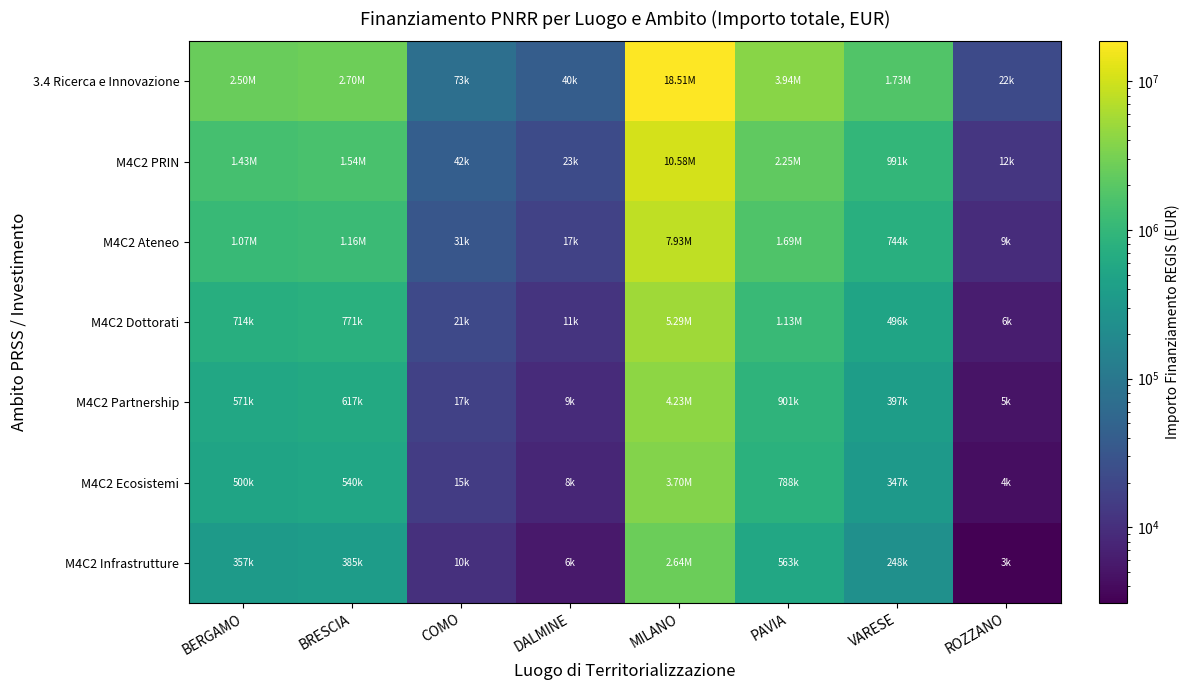

Reading left to right, transcribe all the data shown in this chart.

3.4 Ricerca e Innovazione: BERGAMO=2499846.6	BRESCIA=2697596.8	COMO=73066.9	DALMINE=39965.8	MILANO=18512468.0	PAVIA=3942358.7	VARESE=1734970.0	ROZZANO=21721.9
M4C2 PRIN: BERGAMO=1428483.8	BRESCIA=1541483.9	COMO=41752.5	DALMINE=22837.6	MILANO=10578553.1	PAVIA=2252776.4	VARESE=991411.4	ROZZANO=12412.5
M4C2 Ateneo: BERGAMO=1071362.8	BRESCIA=1156112.9	COMO=31314.4	DALMINE=17128.2	MILANO=7933914.8	PAVIA=1689582.3	VARESE=743558.6	ROZZANO=9309.4
M4C2 Dottorati: BERGAMO=714241.9	BRESCIA=770741.9	COMO=20876.3	DALMINE=11418.8	MILANO=5289276.6	PAVIA=1126388.2	VARESE=495705.7	ROZZANO=6206.2
M4C2 Partnership: BERGAMO=571393.5	BRESCIA=616593.6	COMO=16701.0	DALMINE=9135.0	MILANO=4231421.2	PAVIA=901110.6	VARESE=396564.6	ROZZANO=4965.0
M4C2 Ecosistemi: BERGAMO=499969.3	BRESCIA=539519.4	COMO=14613.4	DALMINE=7993.2	MILANO=3702493.6	PAVIA=788471.7	VARESE=346994.0	ROZZANO=4344.4
M4C2 Infrastrutture: BERGAMO=357120.9	BRESCIA=385371.0	COMO=10438.1	DALMINE=5709.4	MILANO=2644638.3	PAVIA=563194.1	VARESE=247852.9	ROZZANO=3103.1